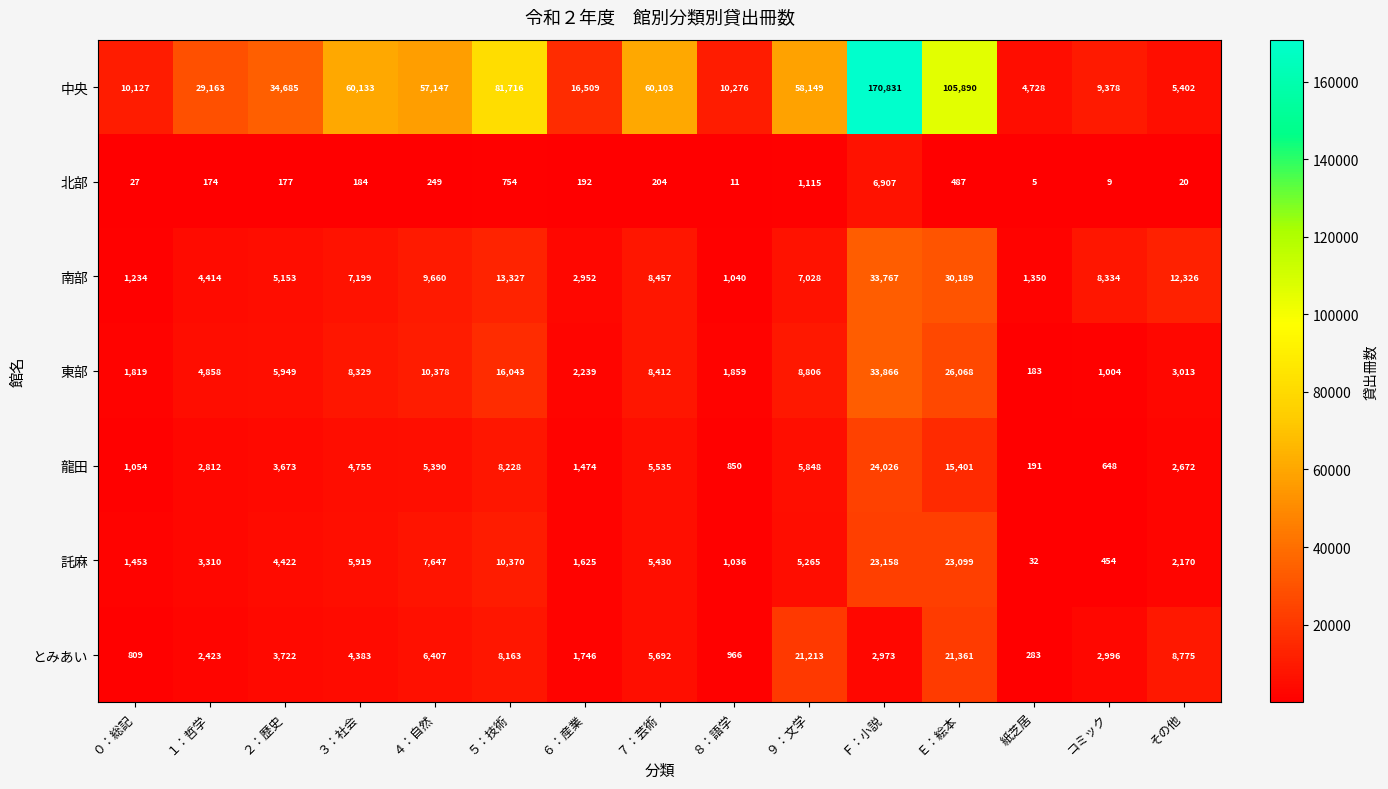

What is the minimum value shown in the chart?

5